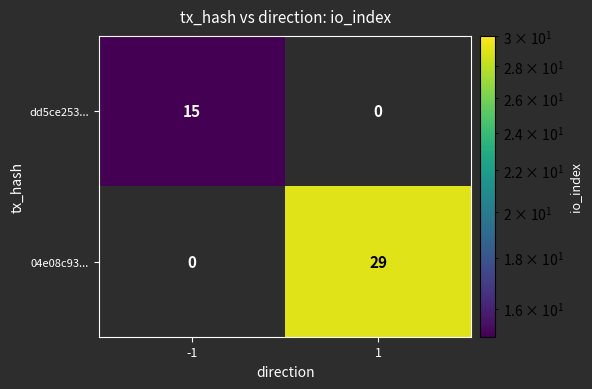

How many data points in dd5ce253... are less than 15?

1